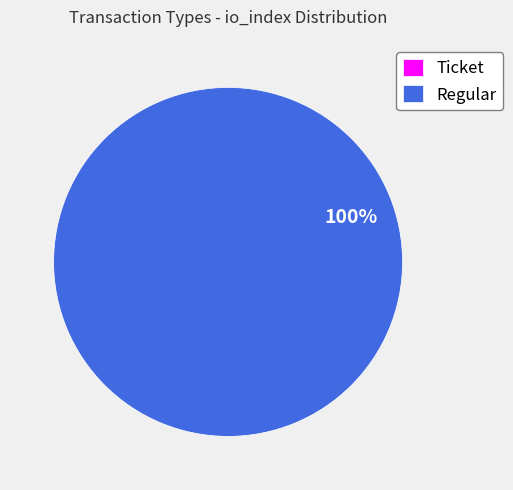

To the nearest percent, what is the difference between the largest and smallest slice percentages?

100%